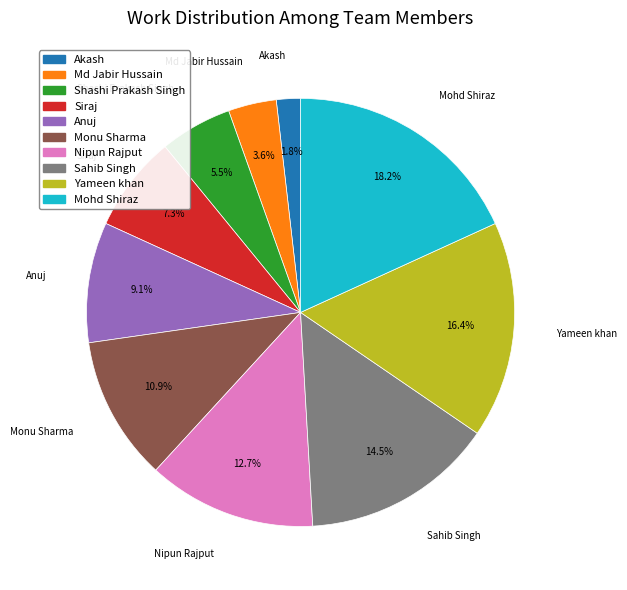

Does Akash represent more than half of the total?

No